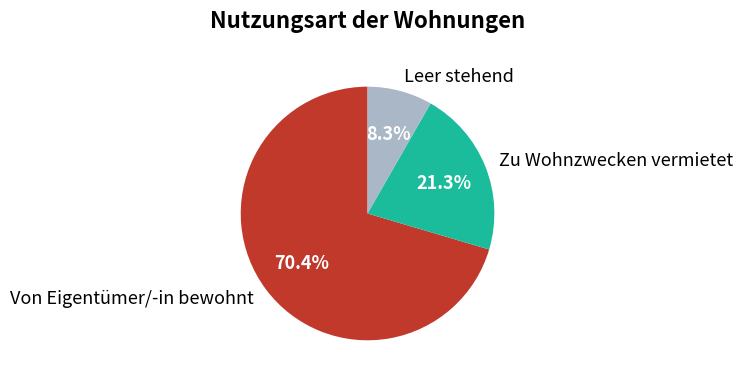

To the nearest percent, what portion does Leer stehend represent?

8%